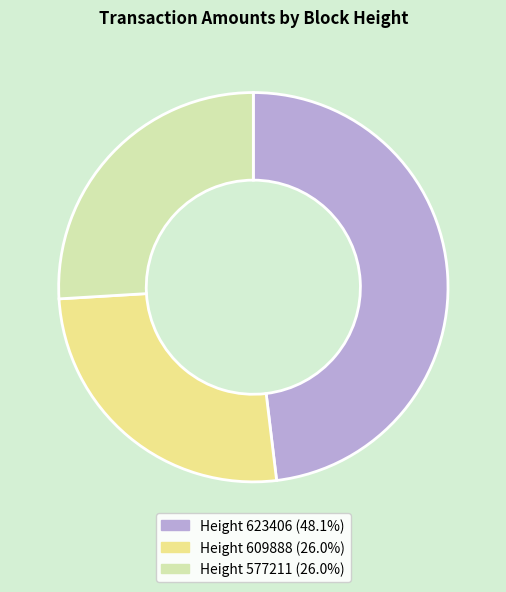

Is there a majority slice in this chart?

No